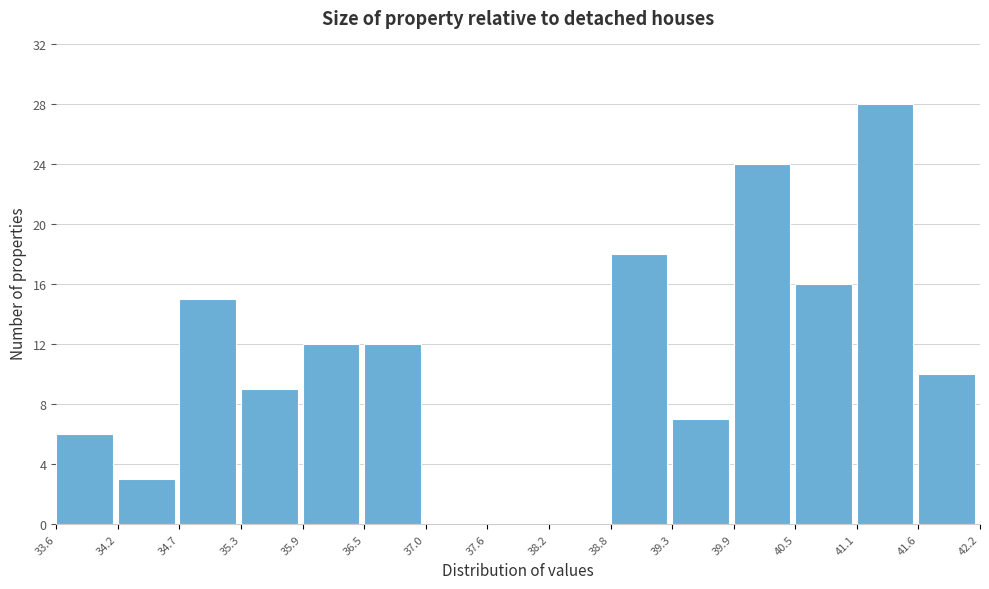

Reading left to right, list every bar in this chart as the range it spans on the x-axis followed by its height. The values are not printed on the chart, so give them approximately, as read against the axis.

33.6 to 34.2: 6
34.2 to 34.7: 3
34.7 to 35.3: 15
35.3 to 35.9: 9
35.9 to 36.5: 12
36.5 to 37.0: 12
37.0 to 37.6: 0
37.6 to 38.2: 0
38.2 to 38.8: 0
38.8 to 39.3: 18
39.3 to 39.9: 7
39.9 to 40.5: 24
40.5 to 41.1: 16
41.1 to 41.6: 28
41.6 to 42.2: 10